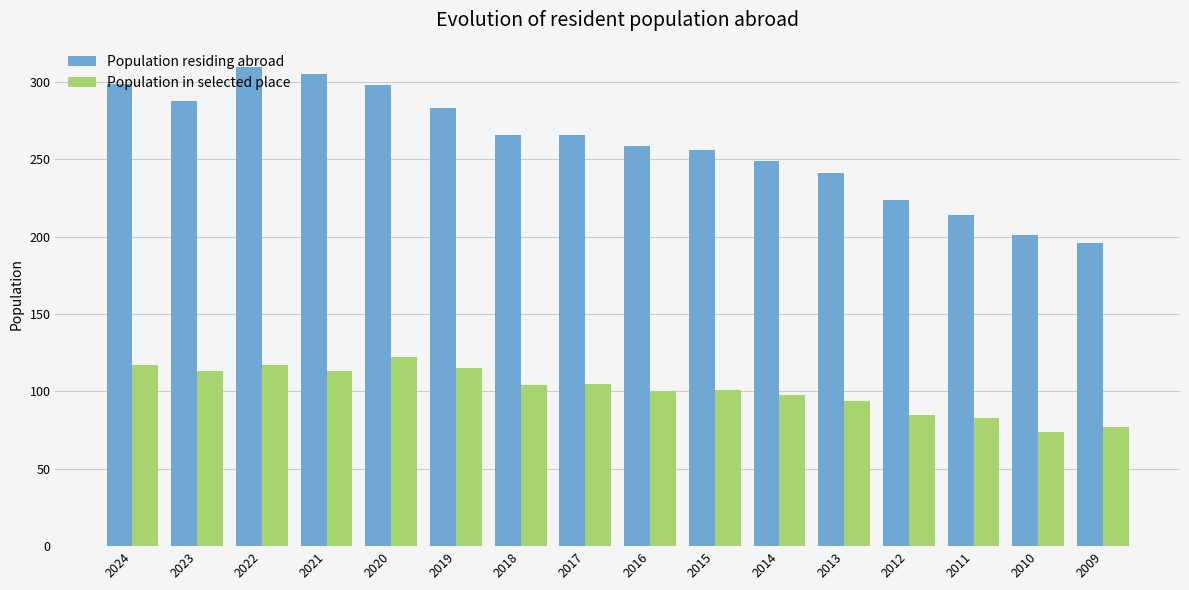

Which series has the widest spread of values?

Population residing abroad